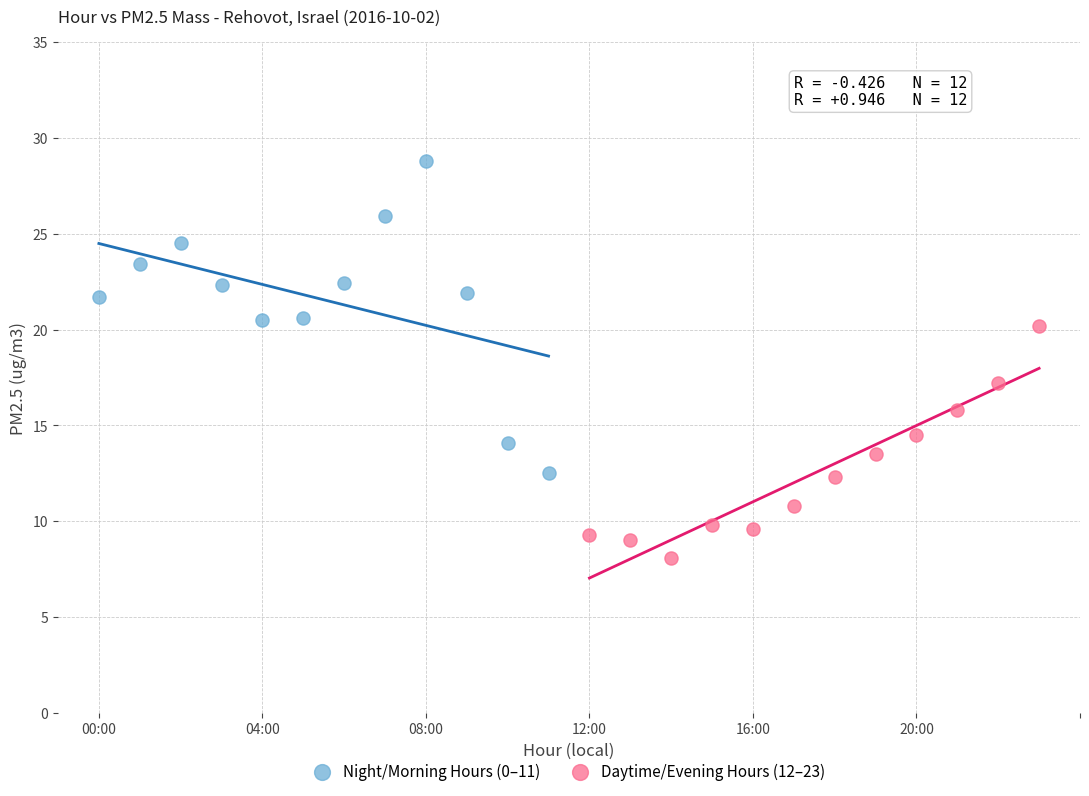

Which series reaches the minimum Y coordinate?

Daytime/Evening Hours (12–23)